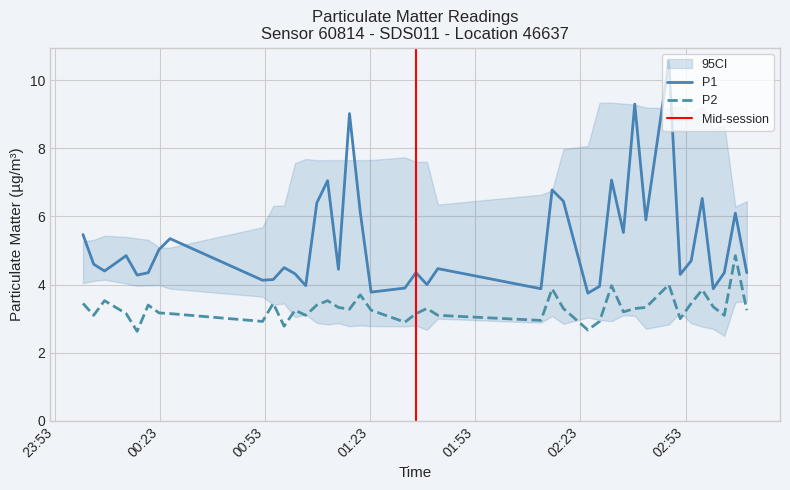

Where does the P2 series first go above 3?

2023-02-28T00:01:04